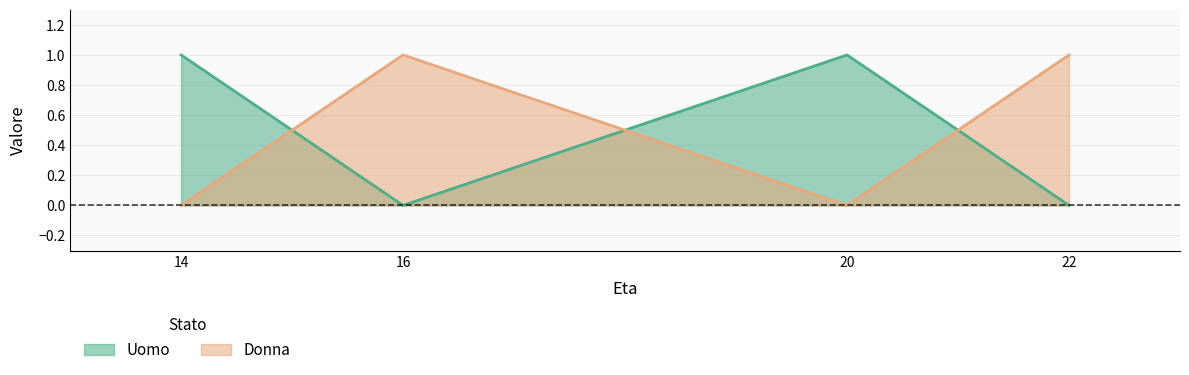

How many lines are shown in the chart?

2